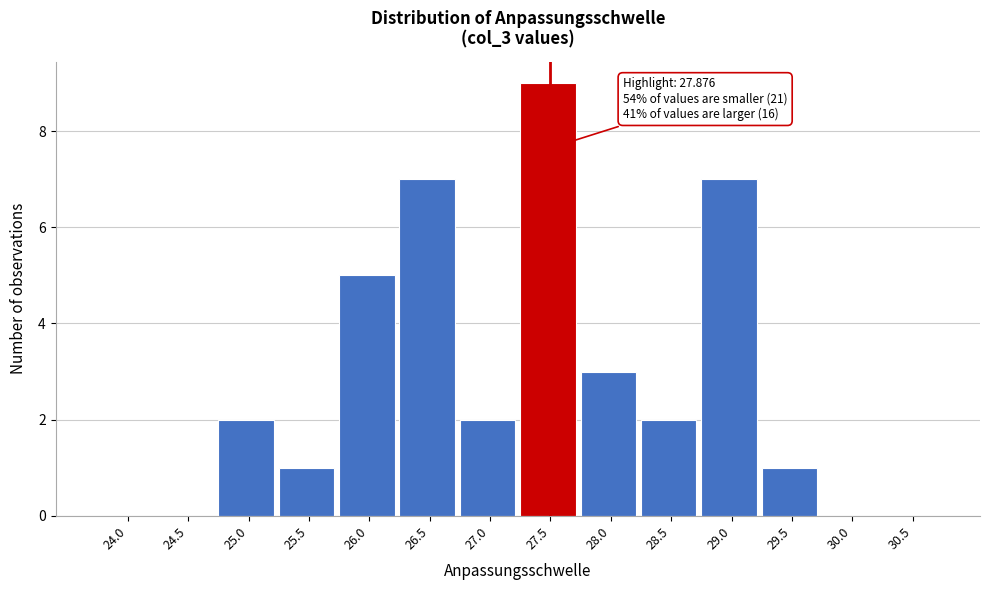

Reading left to right, what are all the values shown in this chart?

24.0=0	24.5=0	25.0=2	25.5=1	26.0=5	26.5=7	27.0=2	27.5=9	28.0=3	28.5=2	29.0=7	29.5=1	30.0=0	30.5=0